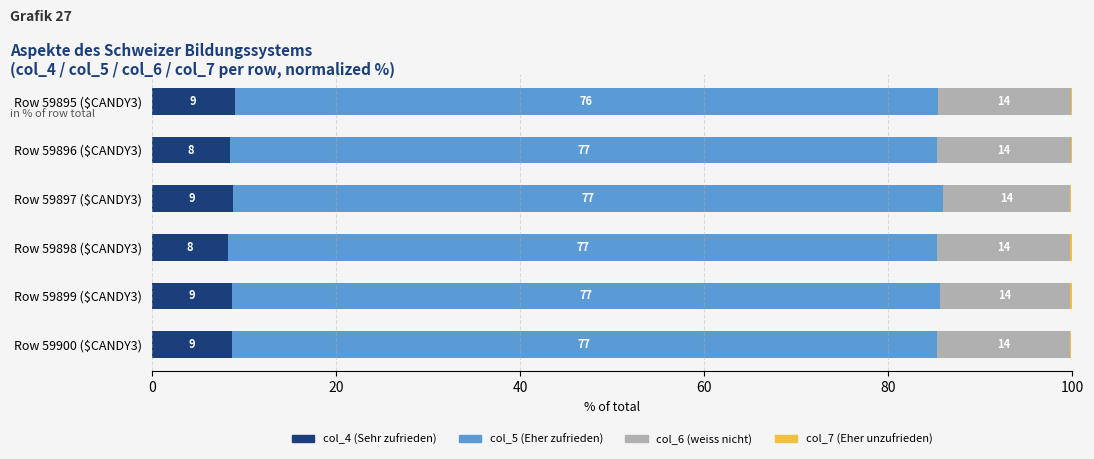

The col_4 (Sehr zufrieden) series shows 3.4 at Row 59895 ($CANDY3). True or false?

False